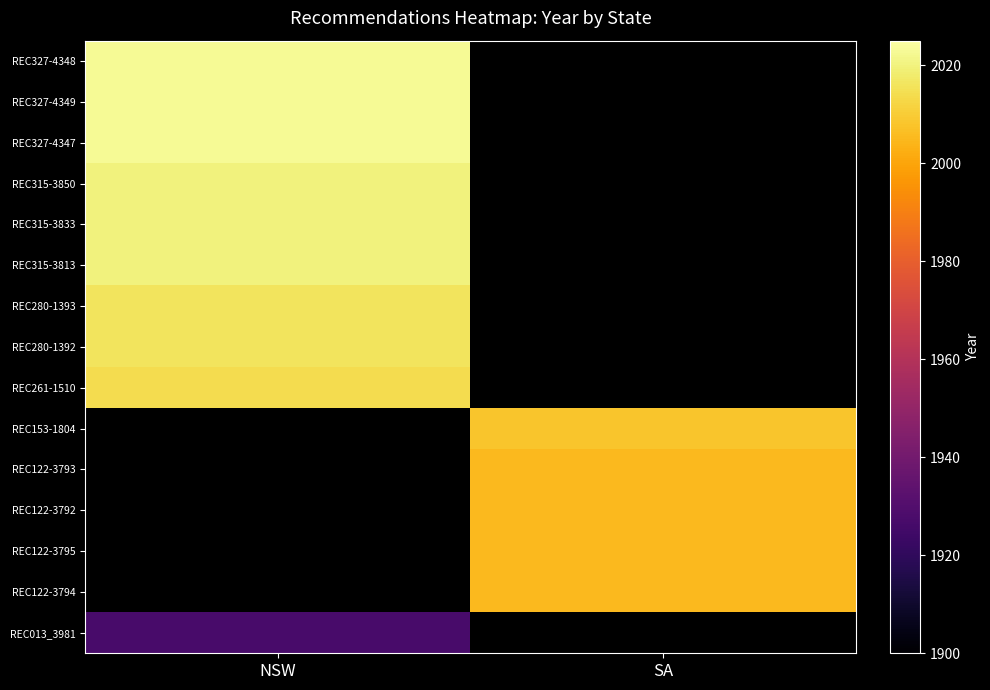

What is the spread (max minus min) of values at NSW?

96.0